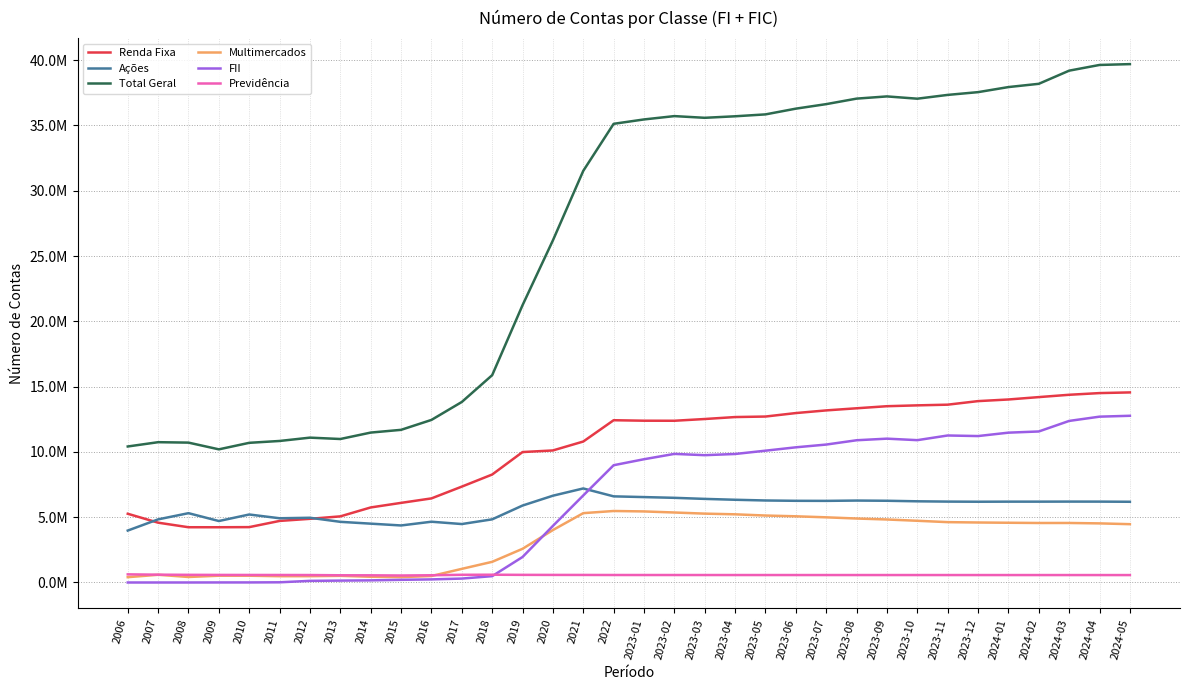

Which has a higher value, 2019 or 2023-10?

2023-10